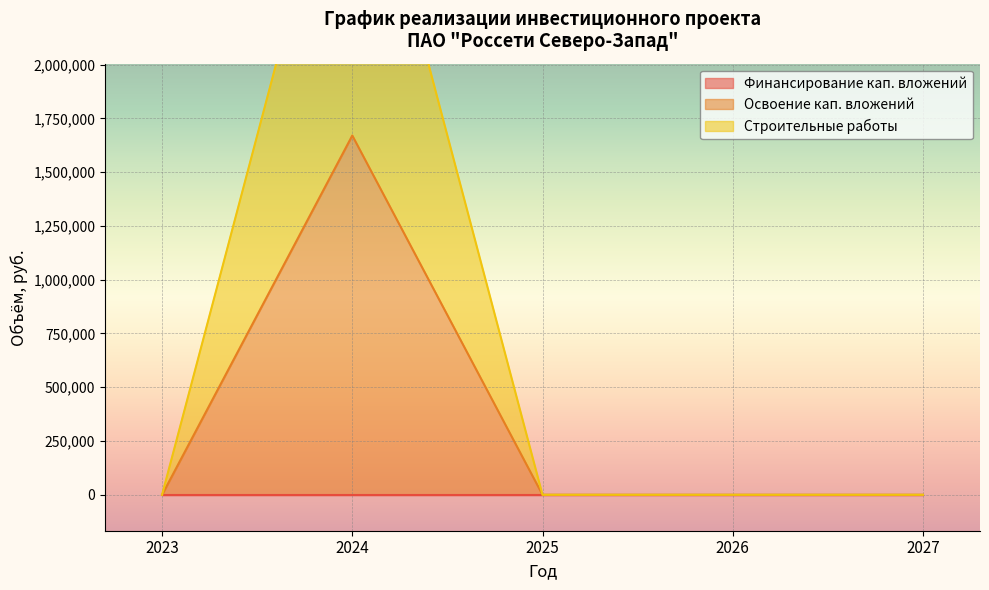

True or false: 2025 Факт and 2025 План intersect in this chart.

False